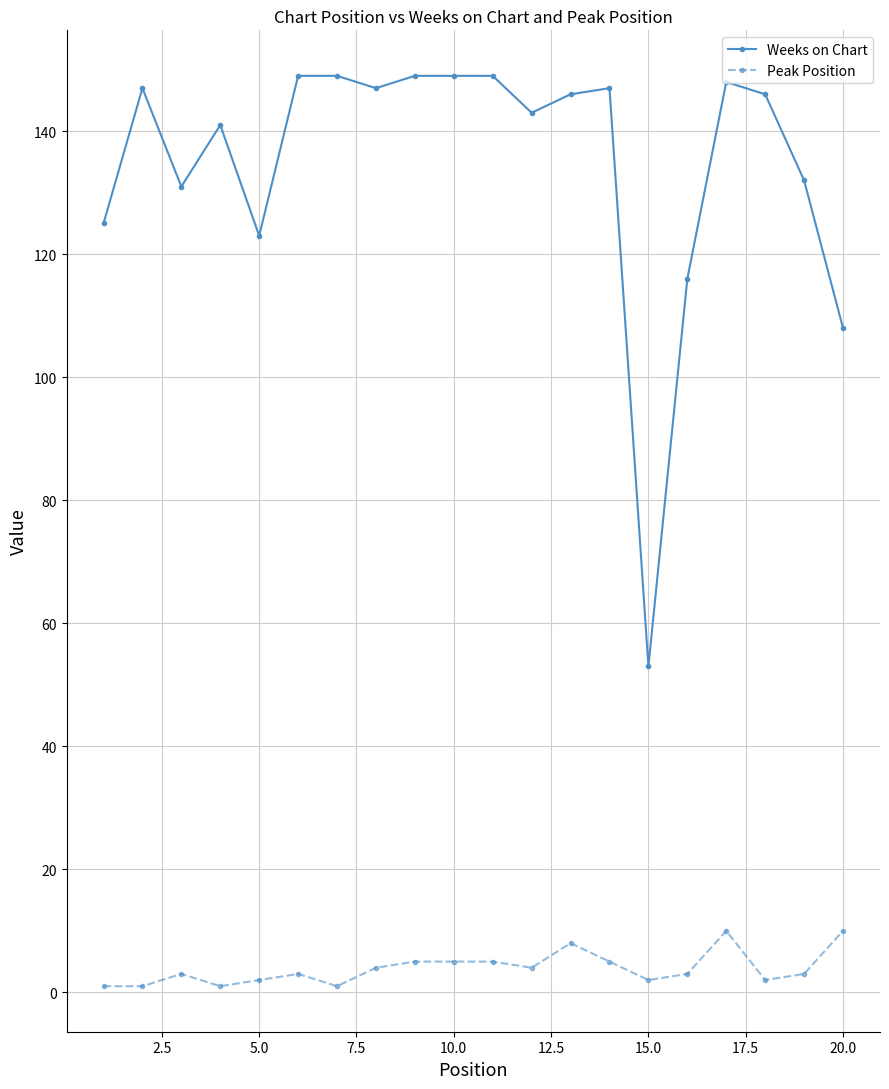

At how many categories does at least one series exceed 85?

19